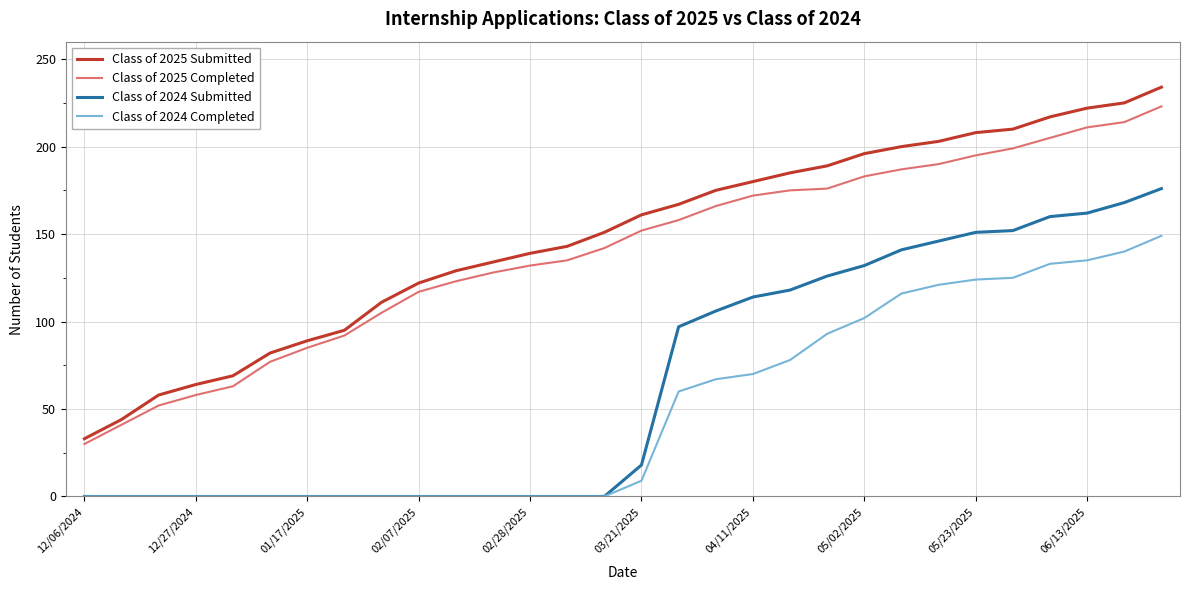

Which series has the largest range (max minus min)?

Class of 2025 Submitted